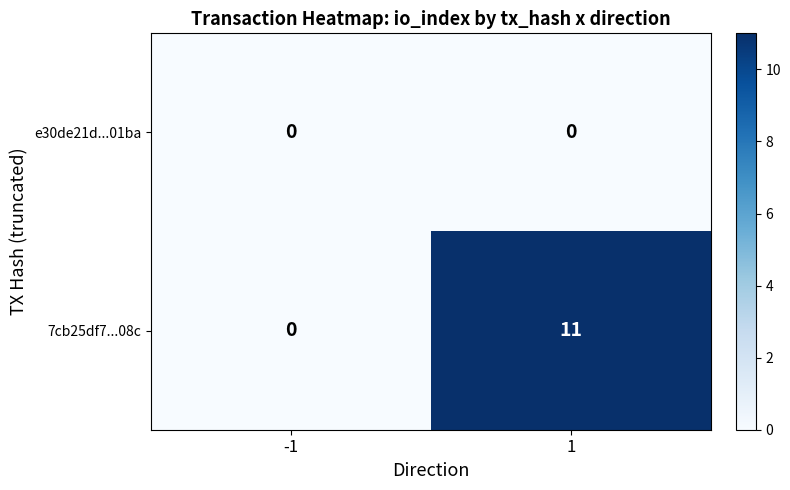

What is the highest value of the 7cb25df7...08c series?

11